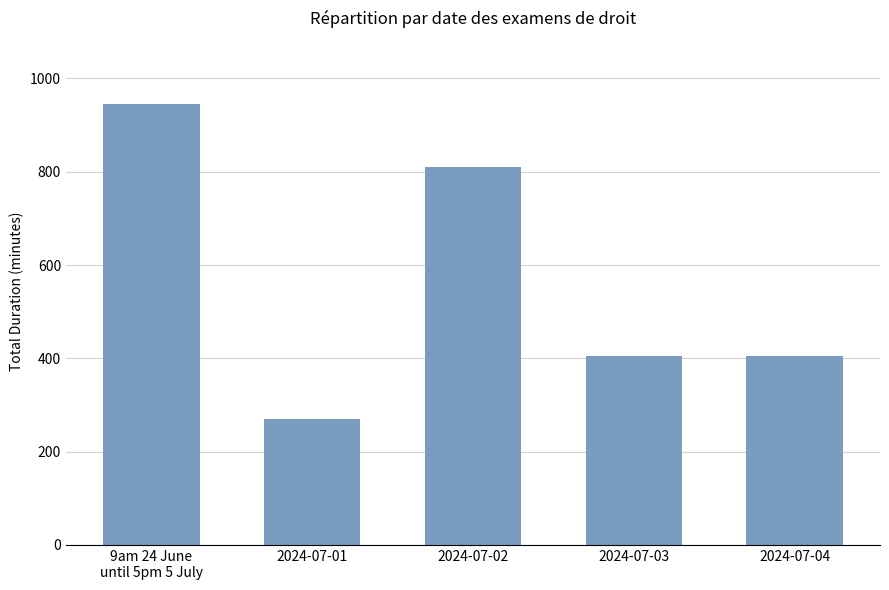

What is the difference between the values at 9am 24 June
until 5pm 5 July and 2024-07-03?

540